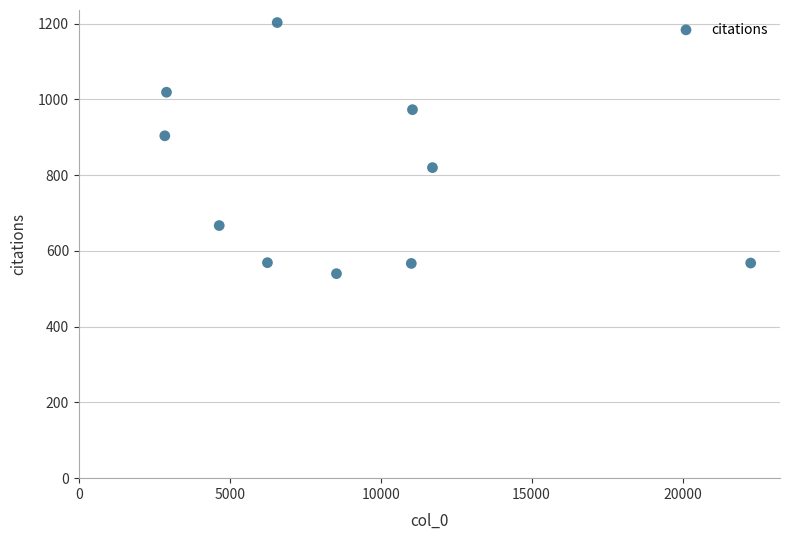

What is the range of Y values (max minus min)?

663